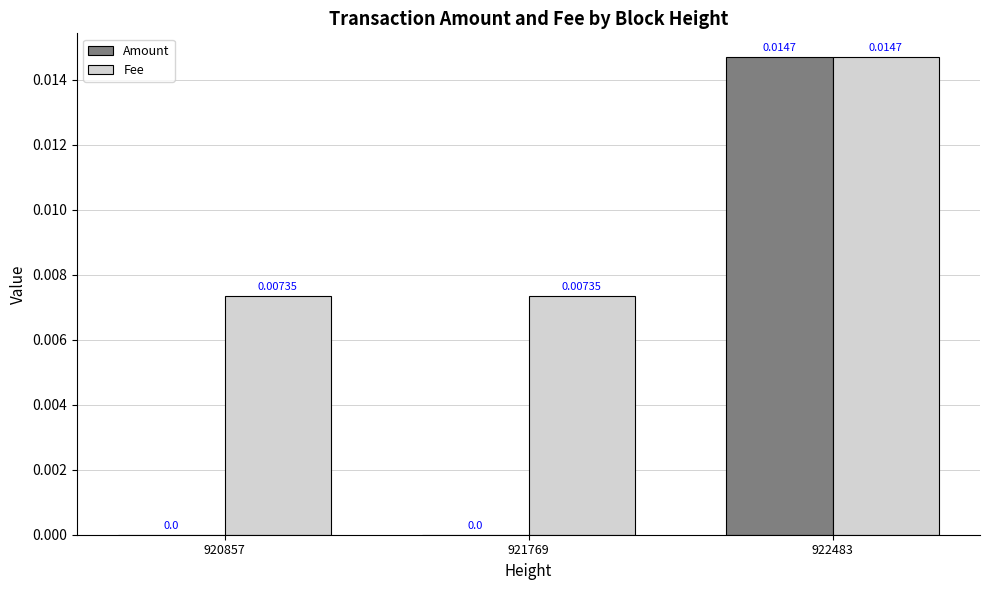

At which category is the sum across all series the highest?

922483